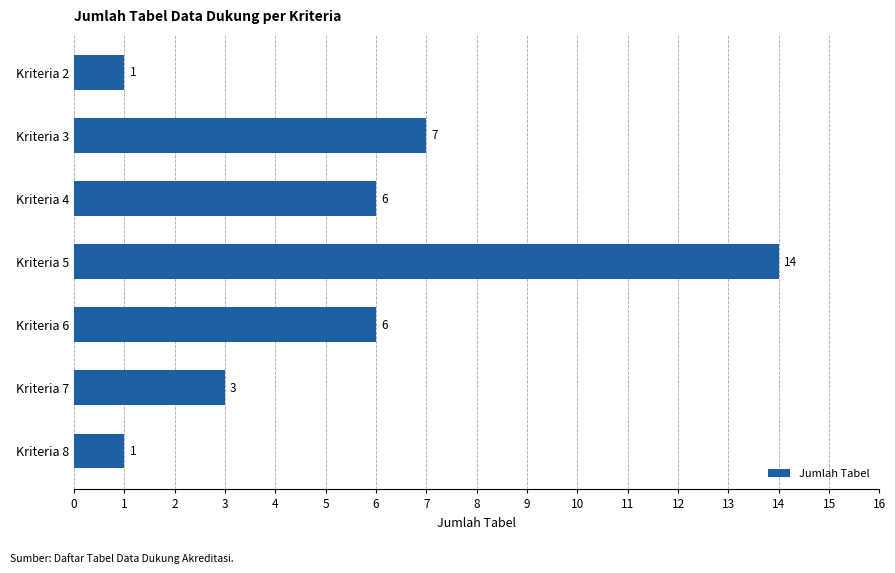

The value at Kriteria 2 is 2. True or false?

False